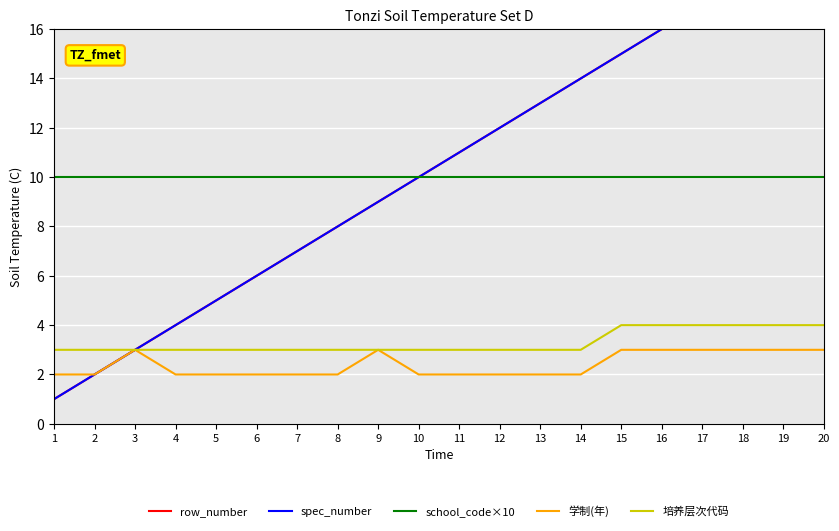

The school_code×10 series shows 10 at 6. True or false?

True